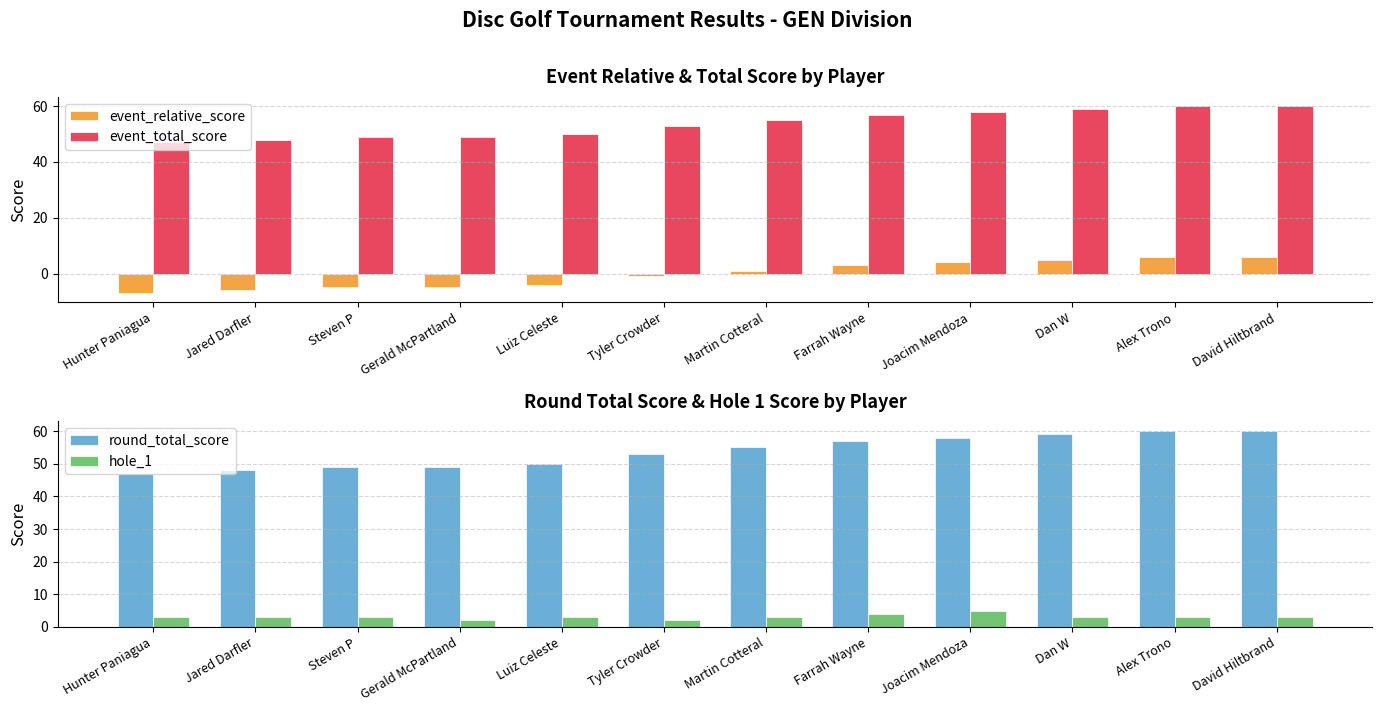

Reading left to right, transcribe all the data shown in this chart.

event_relative_score: -7	-6	-5	-5	-4	-1	1	3	4	5	6	6
event_total_score: 47	48	49	49	50	53	55	57	58	59	60	60
round_total_score: 47	48	49	49	50	53	55	57	58	59	60	60
hole_1: 3	3	3	2	3	2	3	4	5	3	3	3